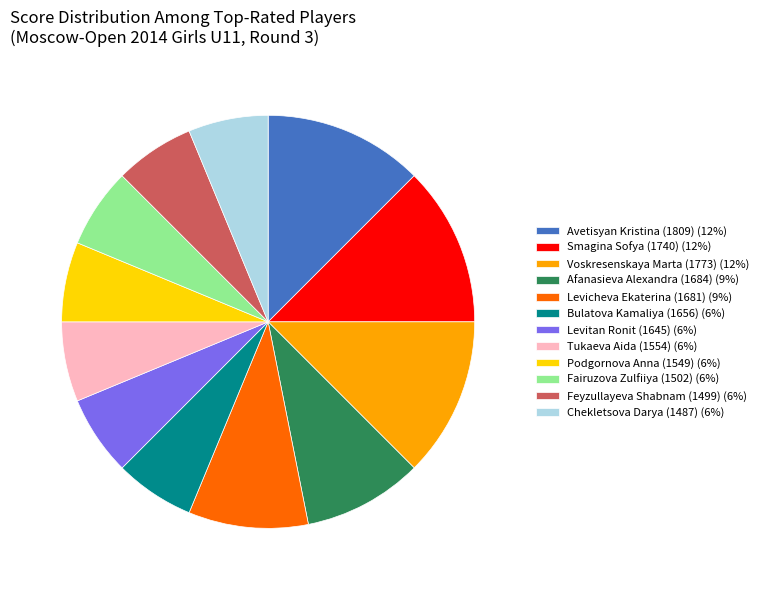

The Feyzullayeva Shabnam (1499) slice represents 1% of the pie. True or false?

False